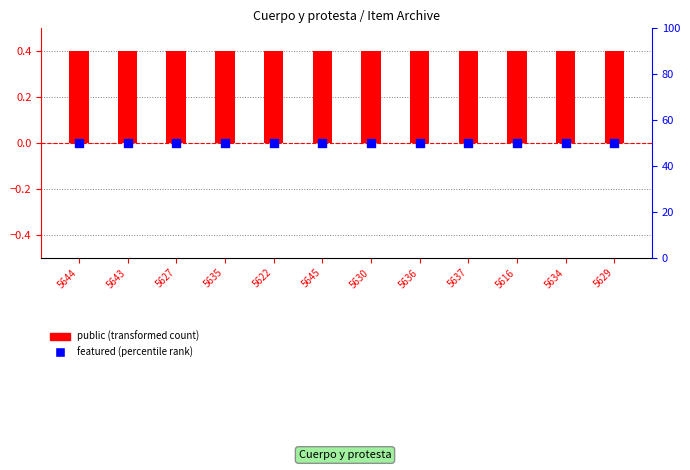

Which series reaches the minimum Y coordinate?

featured (percentile rank)